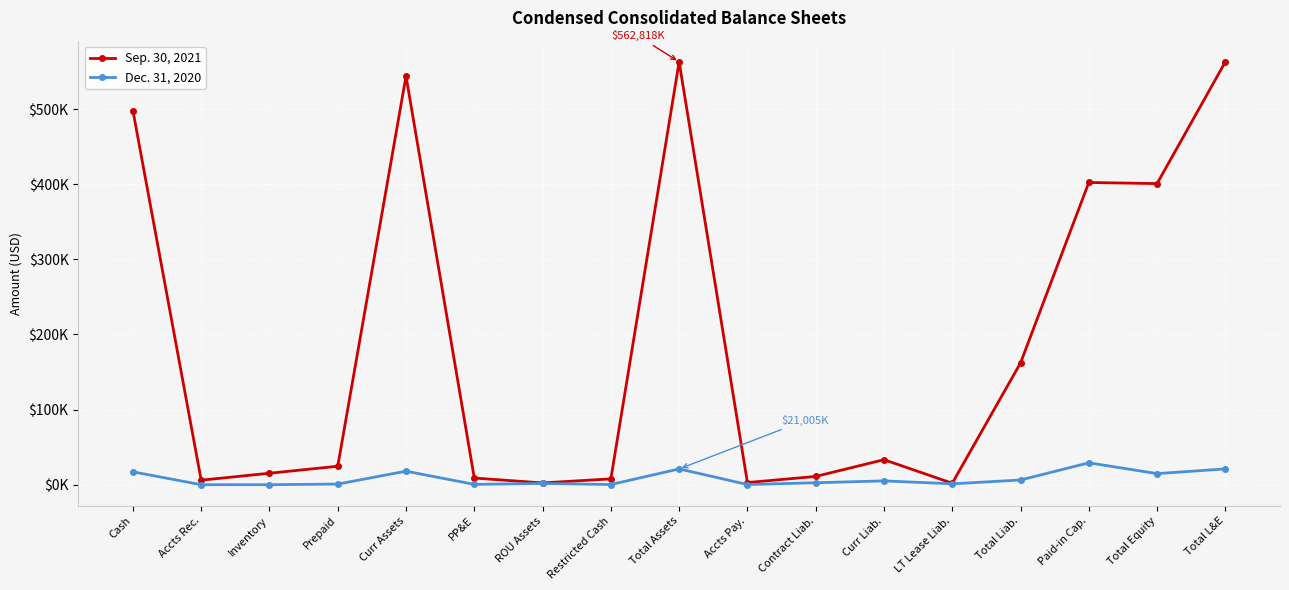

At which label does Dec. 31, 2020 reach its peak?

Paid-in Cap.